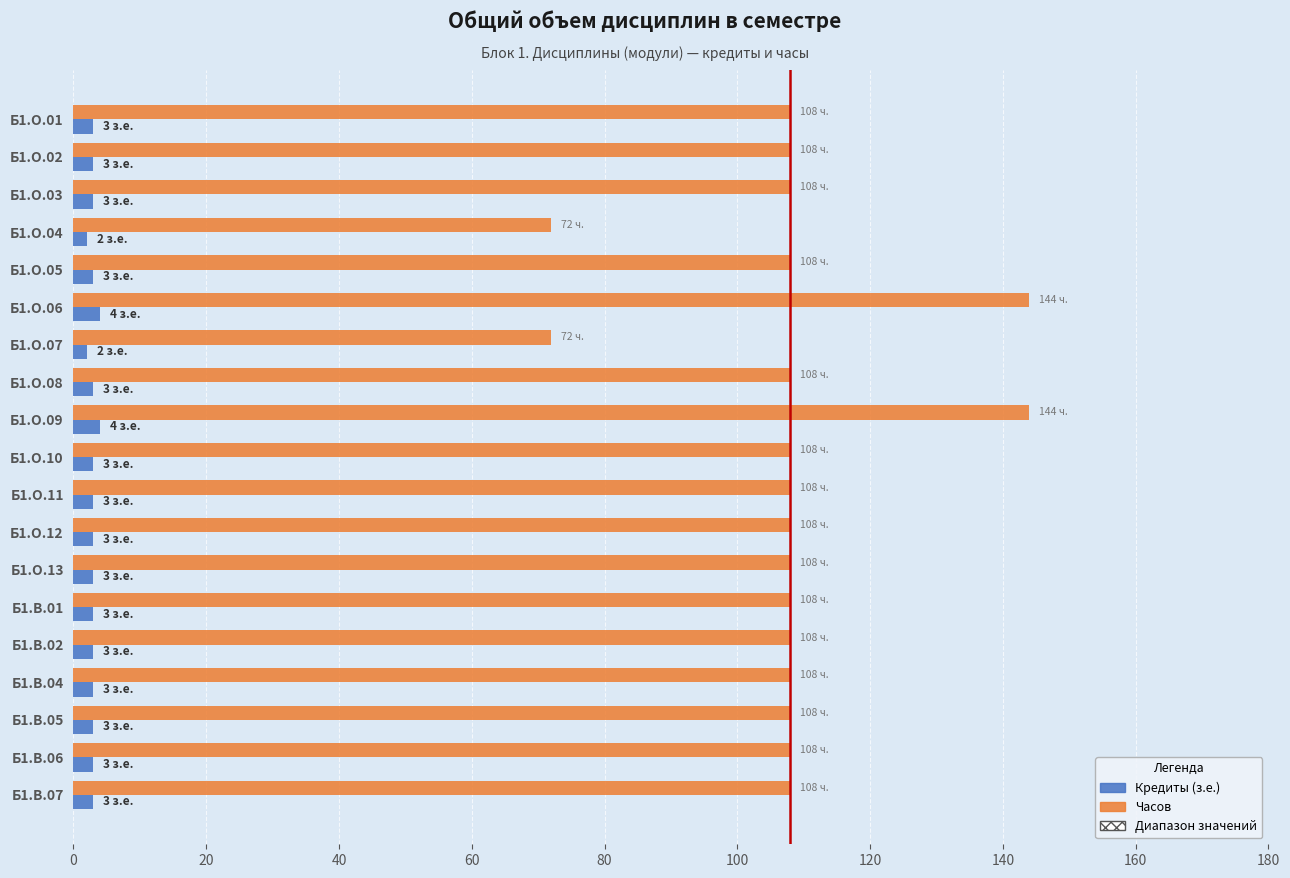

Which series has the largest total across all categories?

Часов